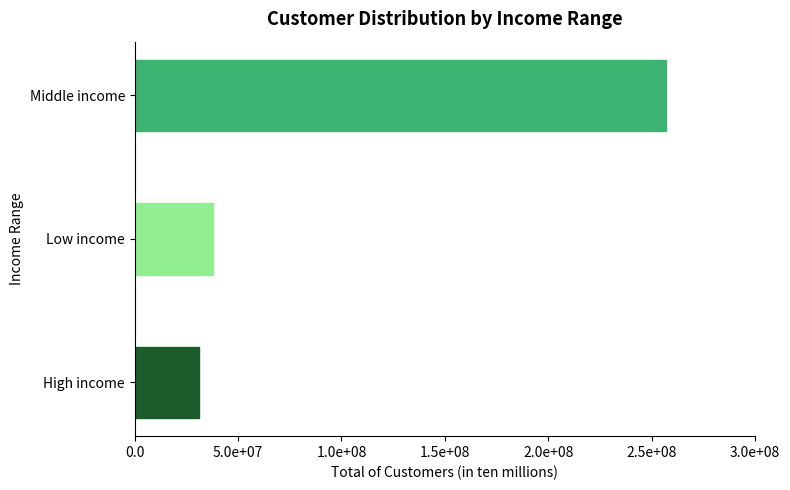

Reading right to left, list all the values displayed in this chart.

257000000	38000000	31000000